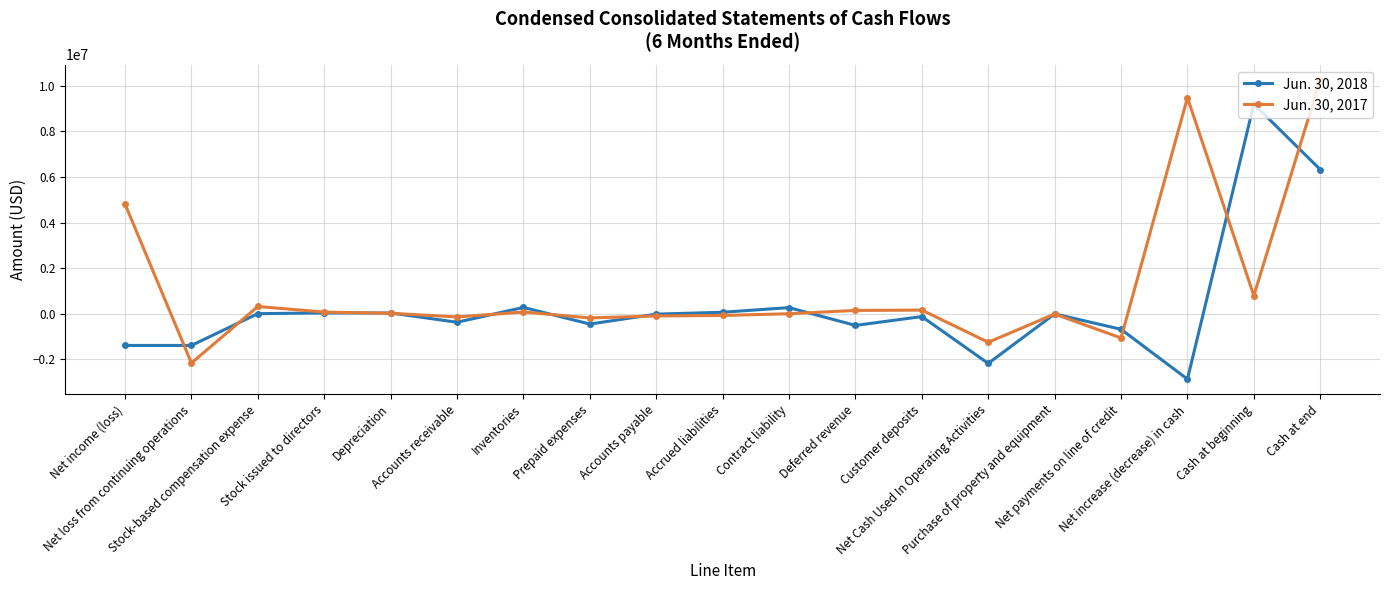

What is the maximum value shown in the chart?

10270112